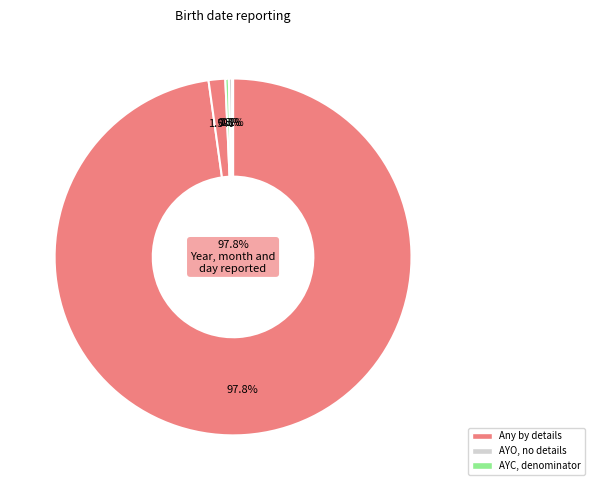

To the nearest percent, what is the difference between the Year, month and day of birth and Year and month of birth only slice percentages?

96%